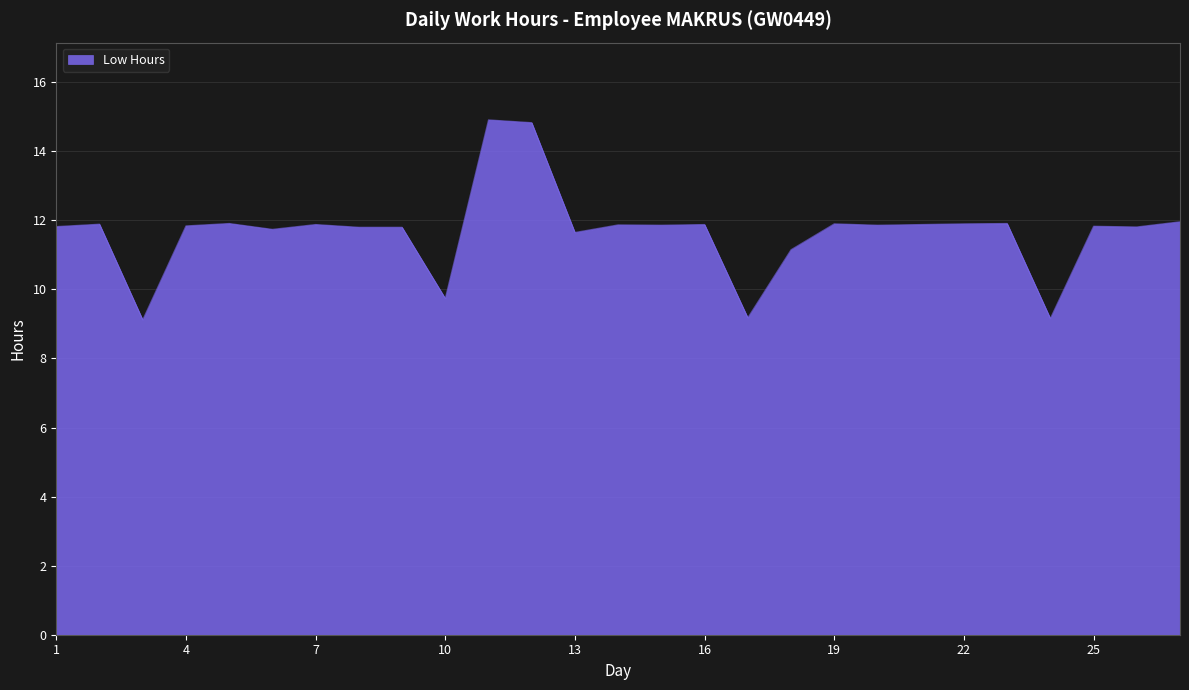

What is the difference between the maximum and minimum values?

5.8